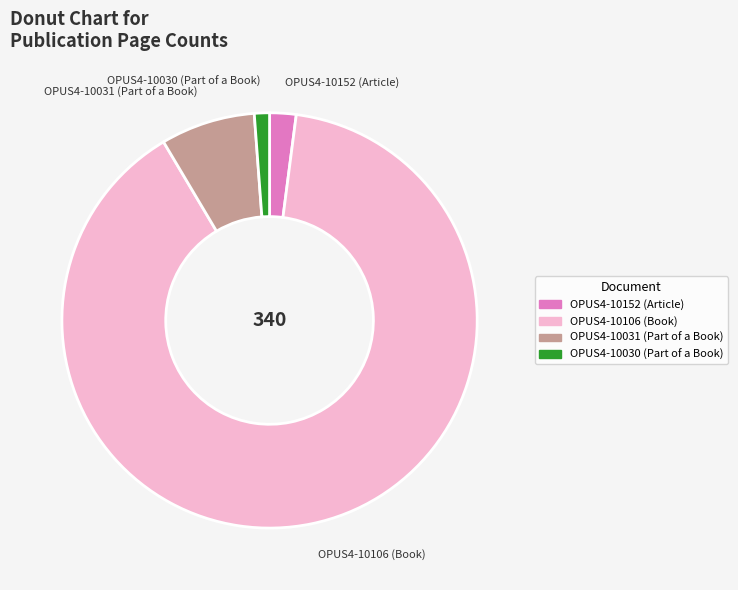

Is OPUS4-10031 (Part of a Book) the majority of the pie?

No